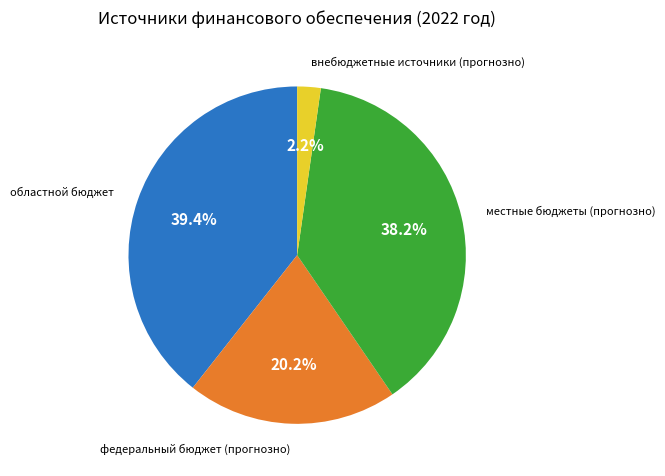

Is there any slice that represents more than half of the pie?

No